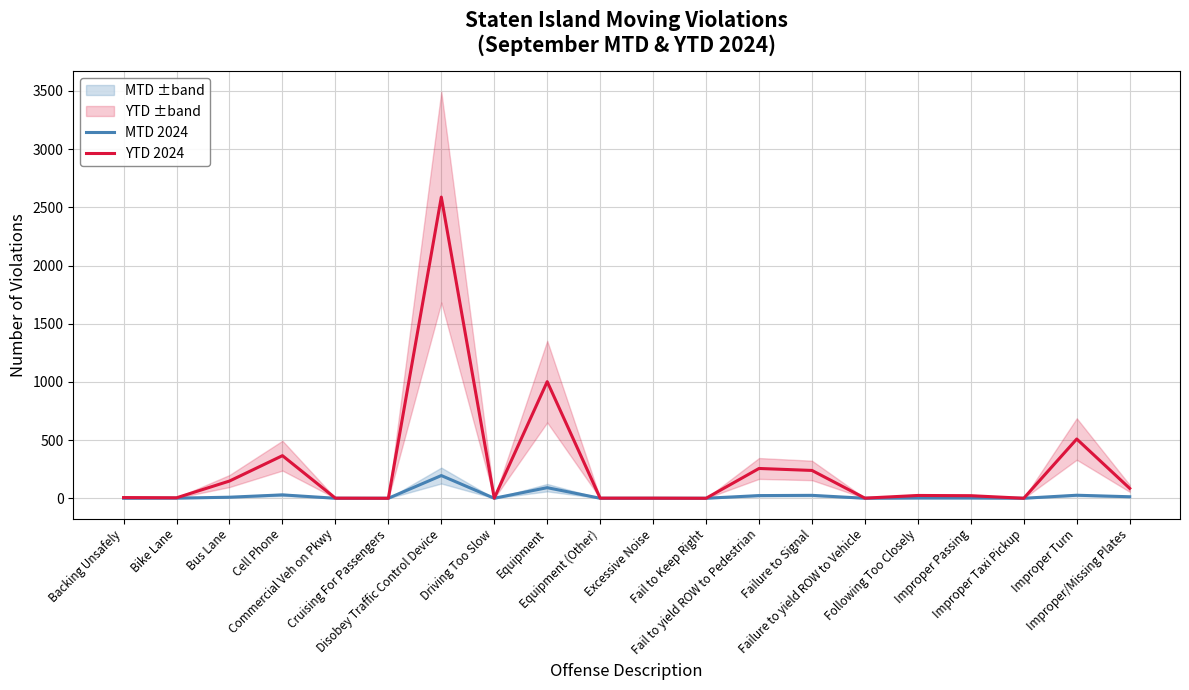

Which series changed the most between Fail to Keep Right and Improper Passing?

YTD 2024